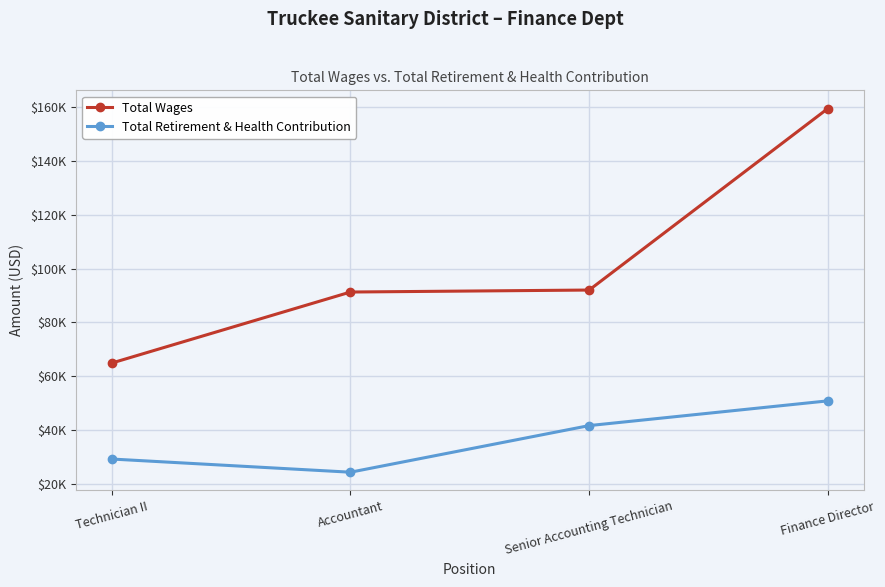

What is the value of the Total Retirement & Health Contribution point at the 3rd from the left?

41600